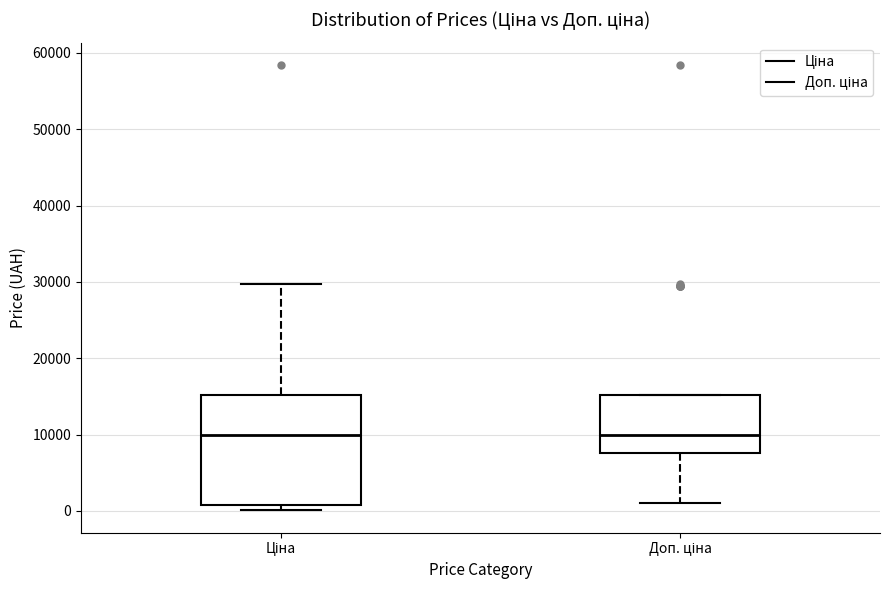

Where does the lower whisker of the box for Доп. ціна end on the y-axis? The values are not printed on the chart, so give them approximately, as read against the axis.

1000